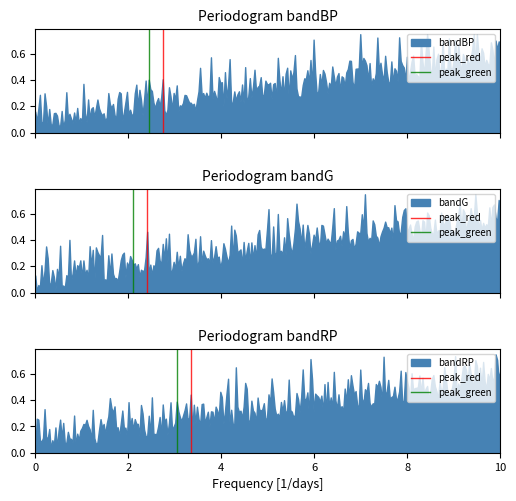

What is the sum of the peak_green values at 0 and 2?

1